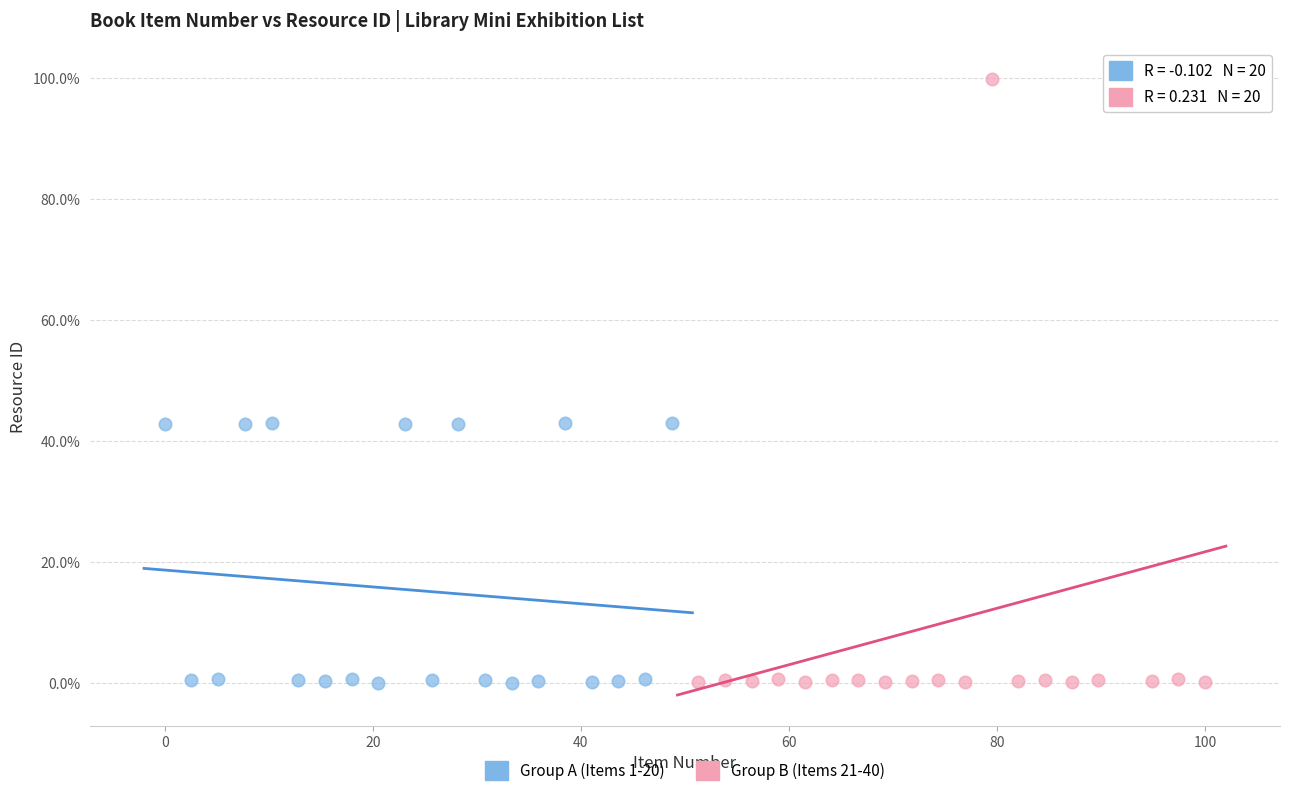

Which series contains the highest Y value?

Group B (Items 21-40)